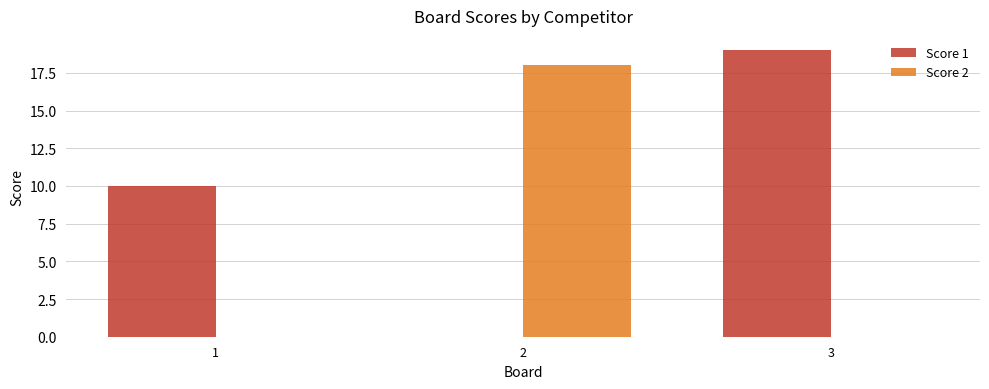

Are the bars horizontal?

No